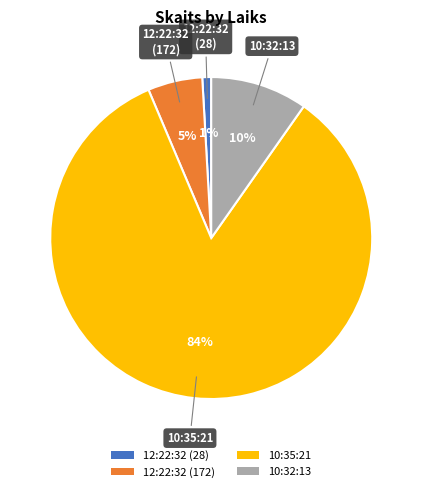

Which has a higher value, 10:35:21 or 10:32:13?

10:35:21